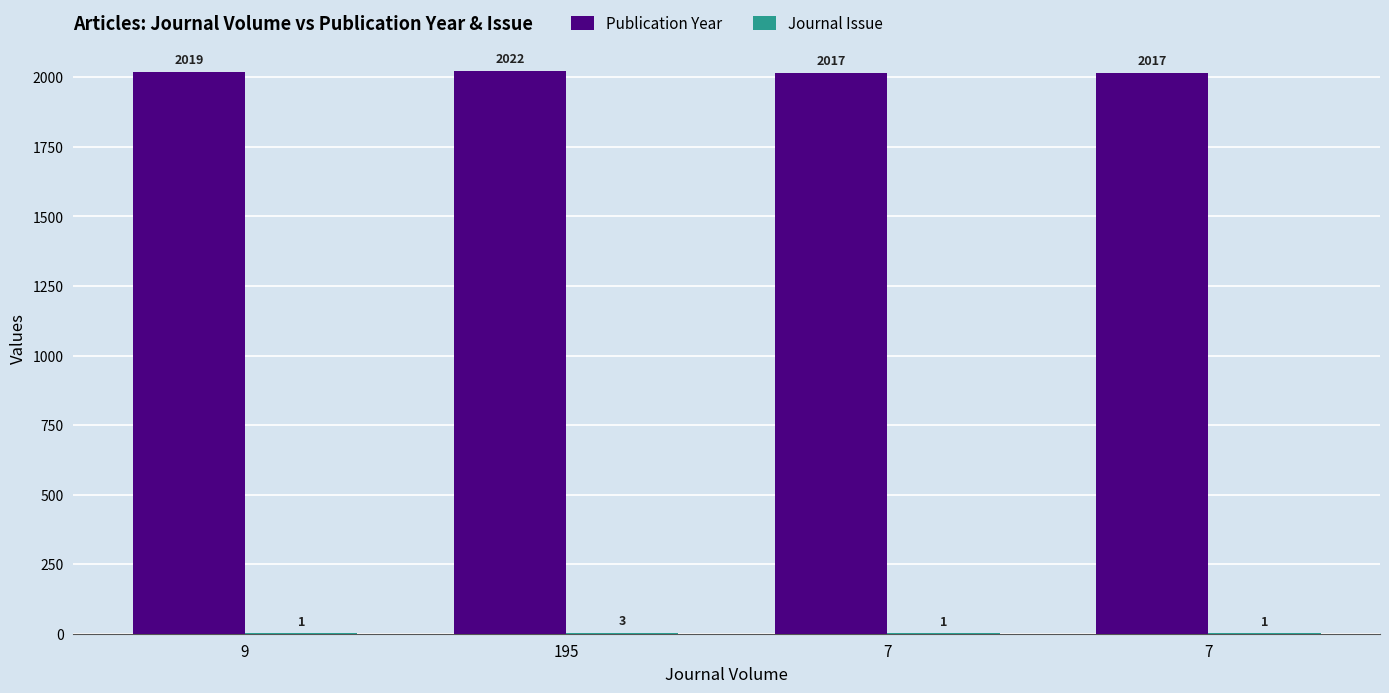

Is it true that Publication Year equals 2022 at 195?

True